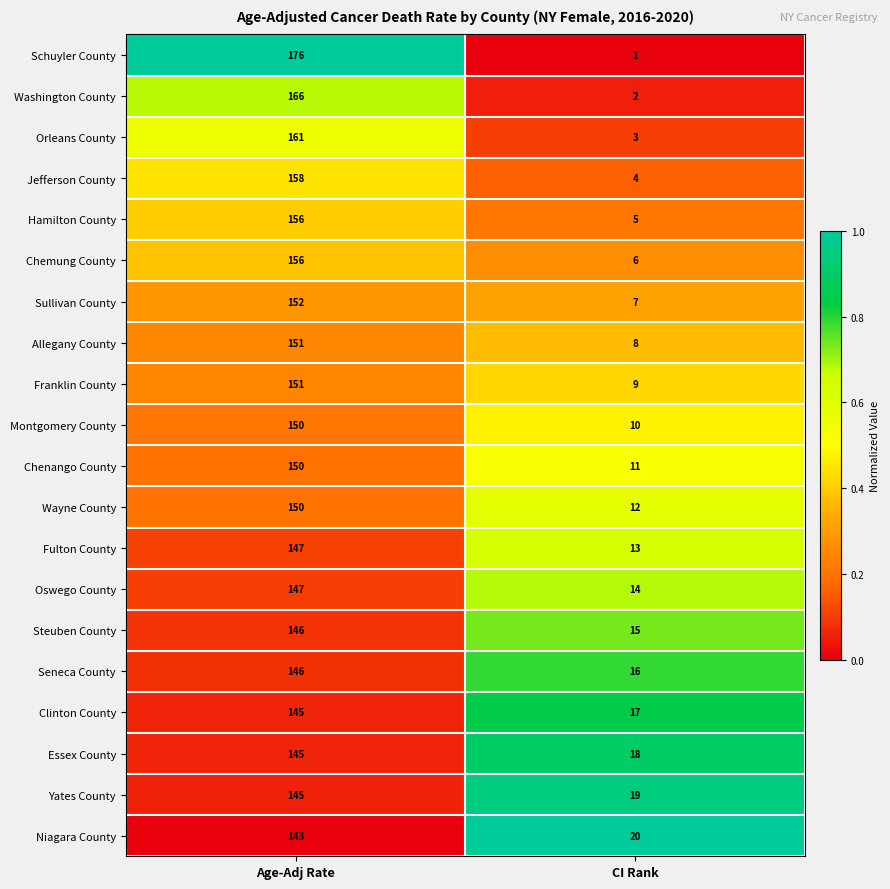

At CI Rank, list the series in order from largest to smallest.

Niagara County, Yates County, Essex County, Clinton County, Seneca County, Steuben County, Oswego County, Fulton County, Wayne County, Chenango County, Montgomery County, Franklin County, Allegany County, Sullivan County, Chemung County, Hamilton County, Jefferson County, Orleans County, Washington County, Schuyler County